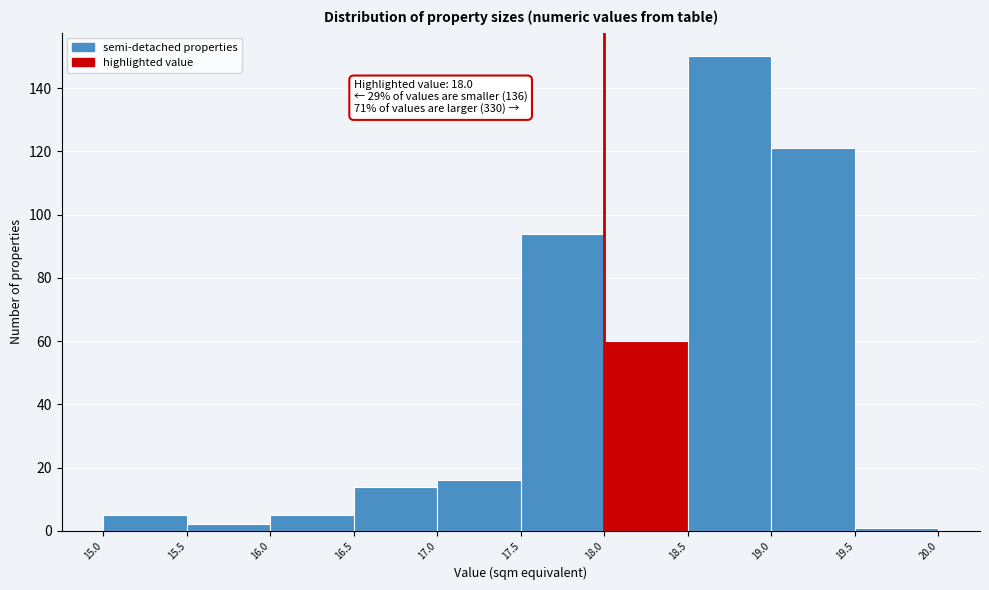

Which range on the x-axis has the tallest bar?

18.5 to 19.0